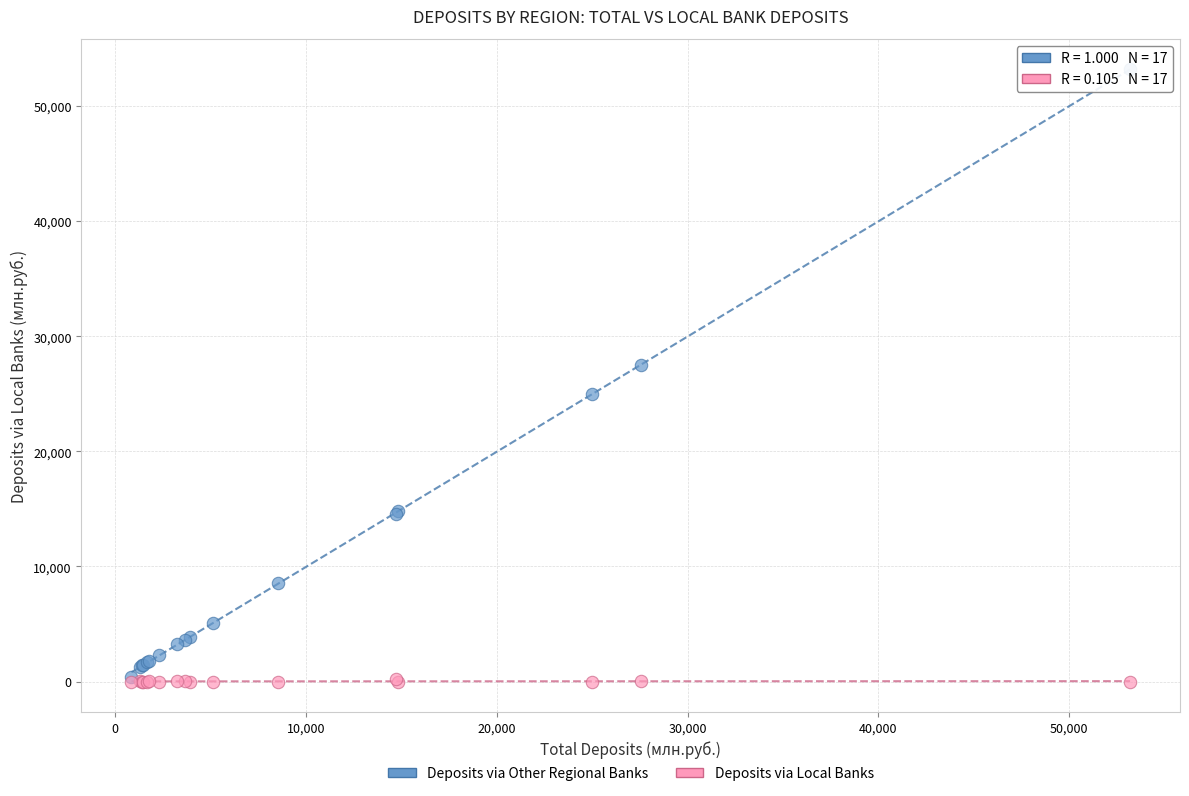

Which series contains the highest Y value?

Deposits via Other Regional Banks